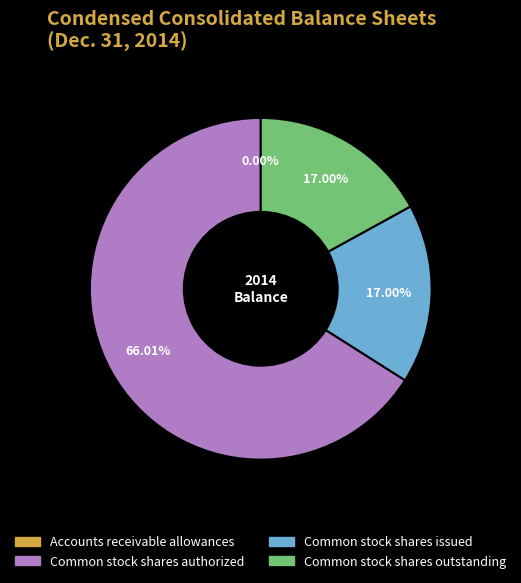

Approximately how many times larger is the value at Common stock shares authorized compared to Common stock shares outstanding?

3.9